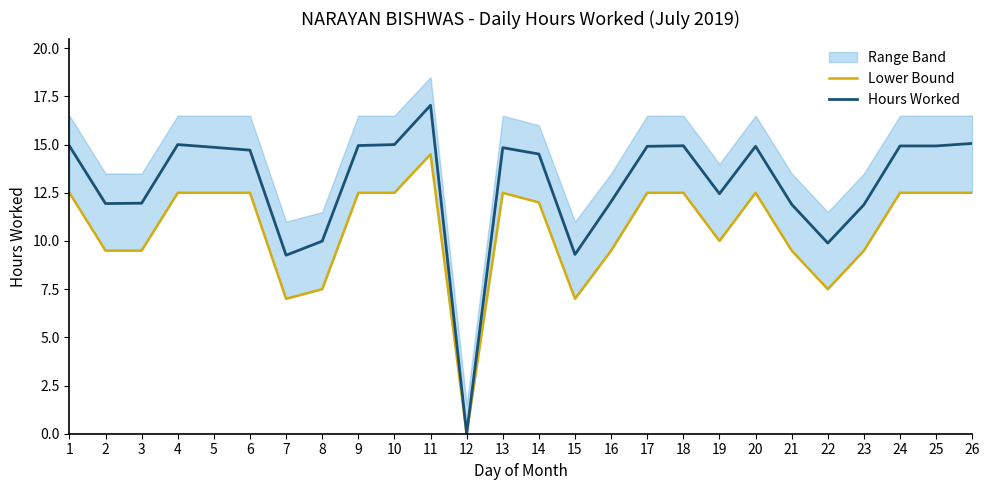

The value of Hours Worked at 19 is 12.4. True or false?

True